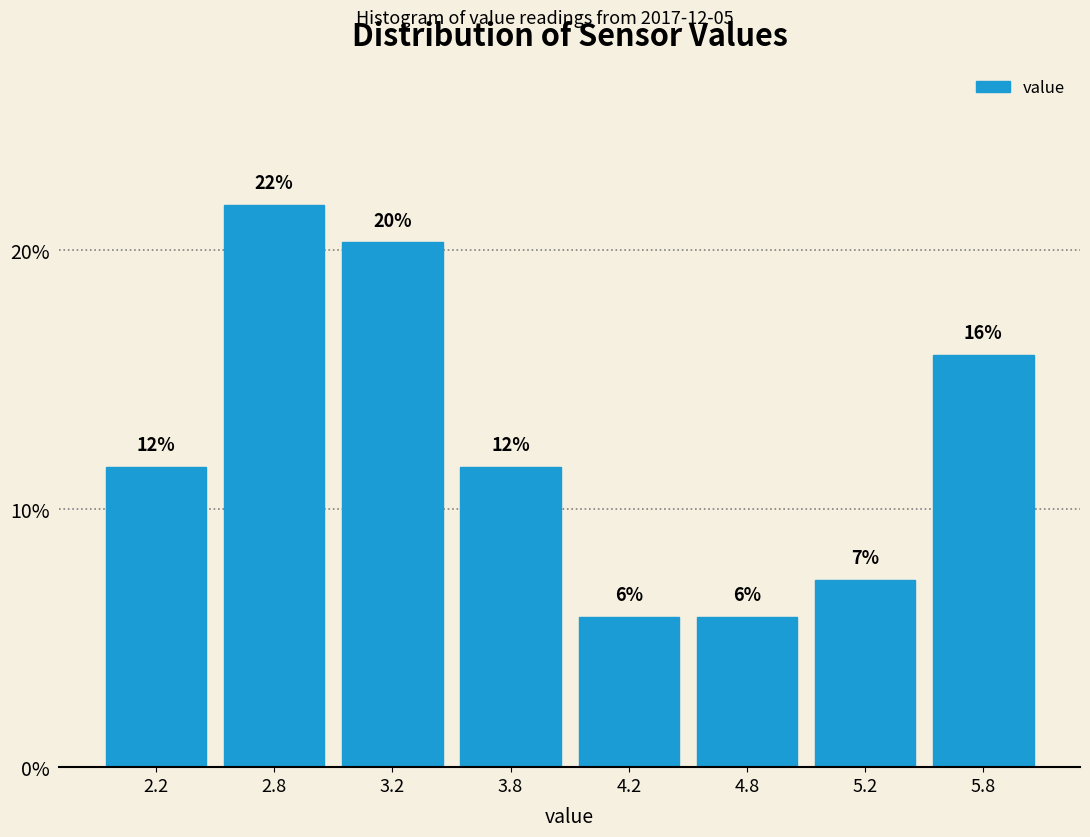

Does the chart contain any negative values?

No